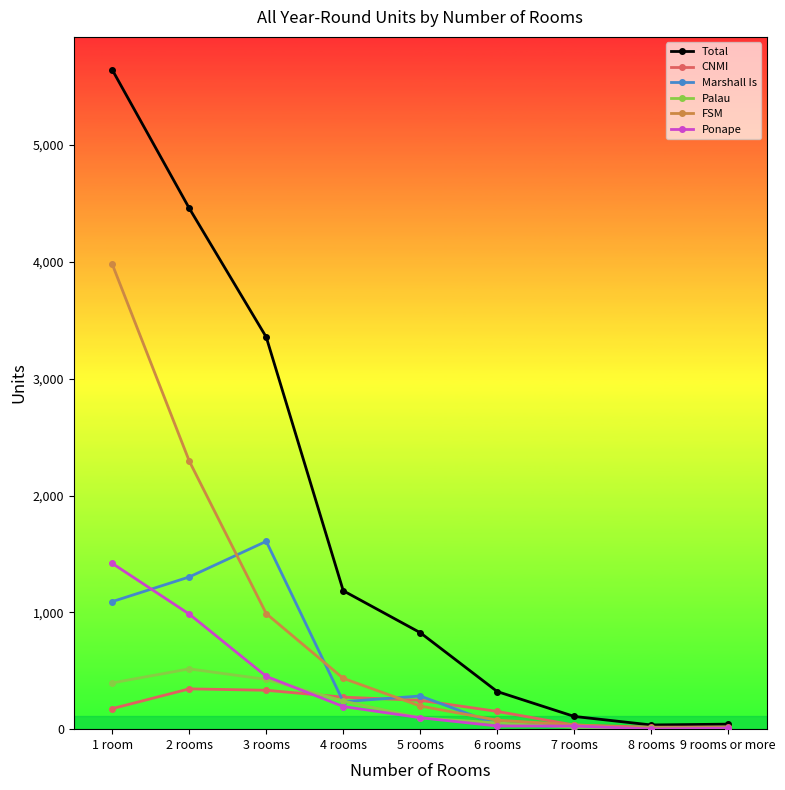

What is the difference between the maximum and minimum values in the Marshall Is series?

1605